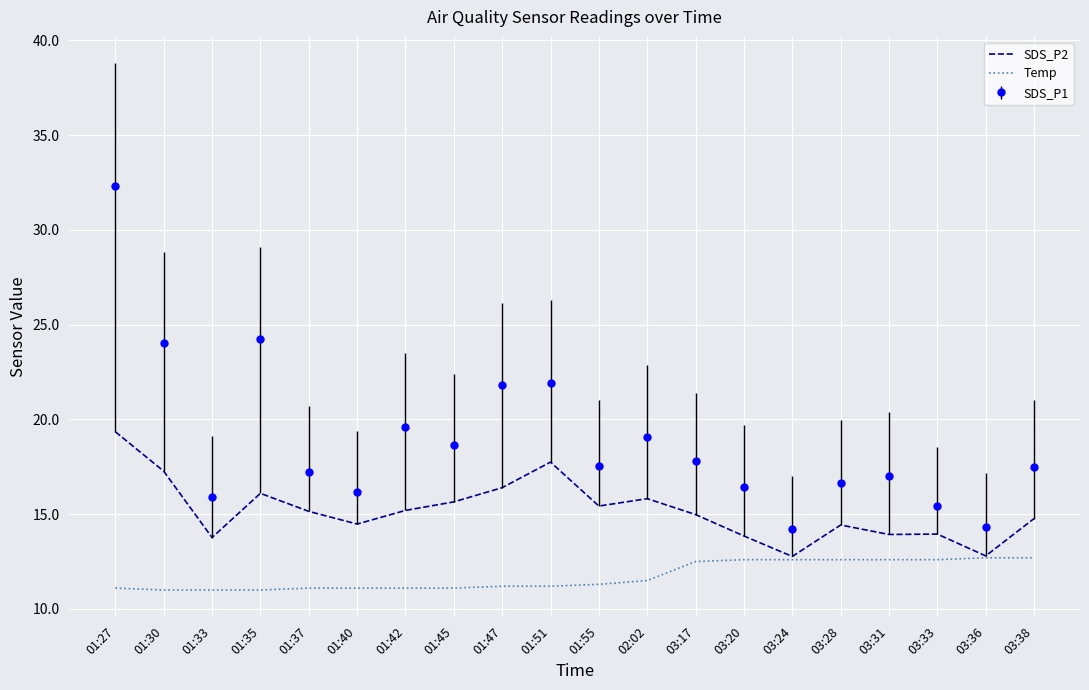

Which category has the highest value in the SDS_P2 series?

01:27